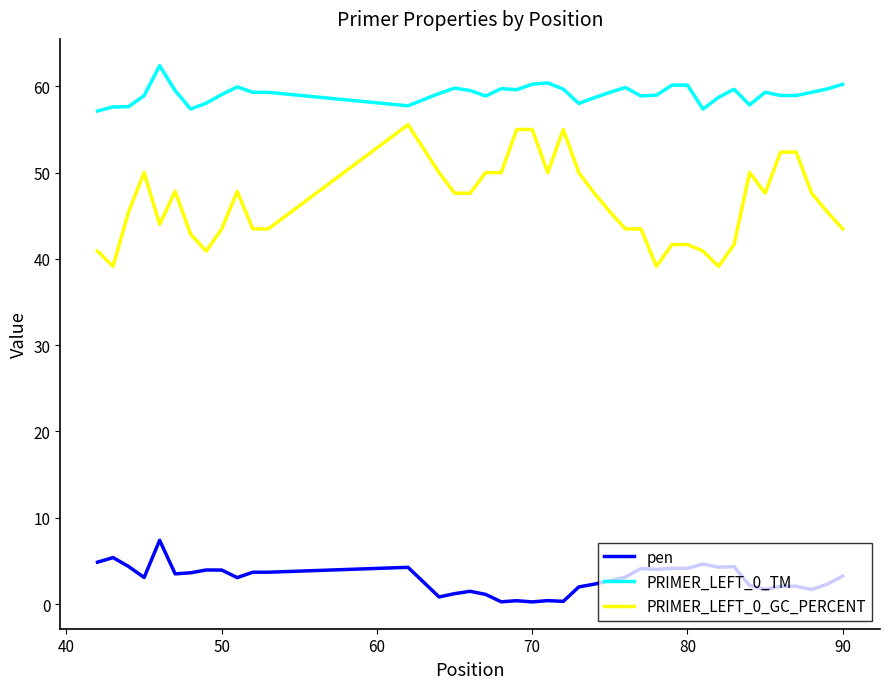

Rank the series by their maximum value, from lowest to highest.

pen, PRIMER_LEFT_0_GC_PERCENT, PRIMER_LEFT_0_TM